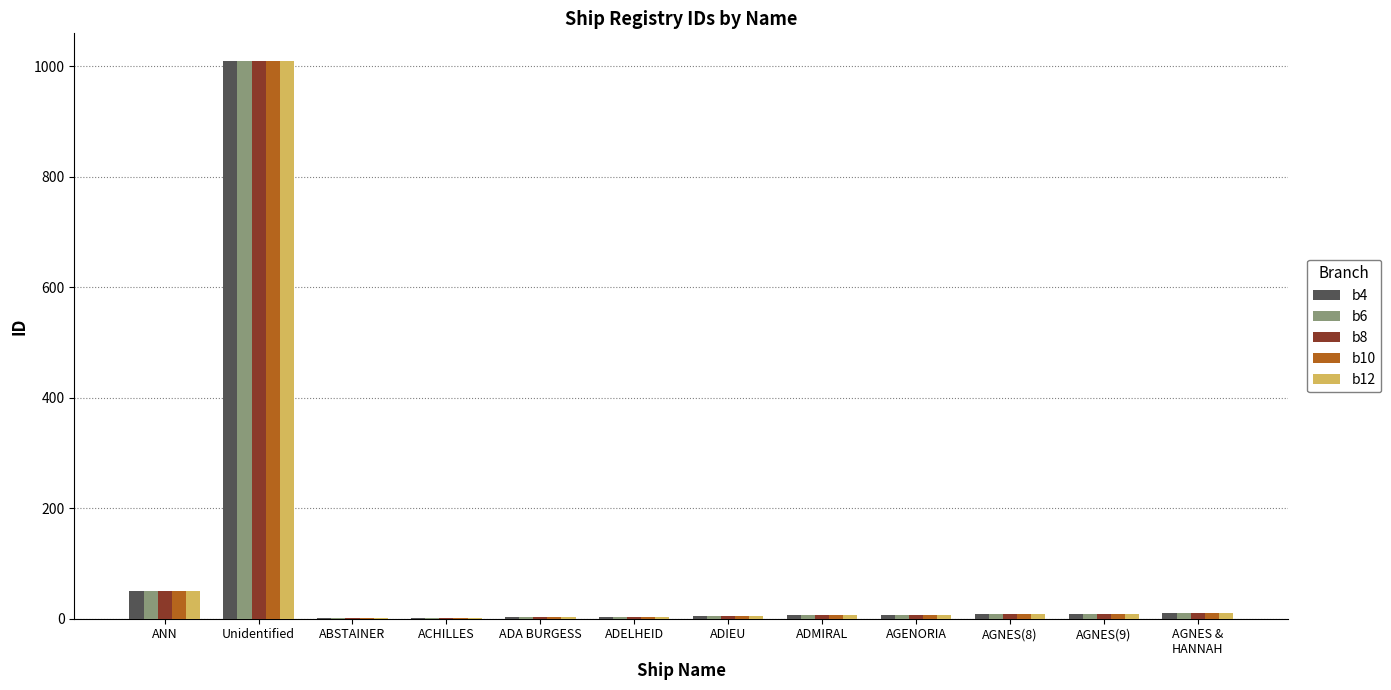

Which category has the highest value in the b8 series?

Unidentified